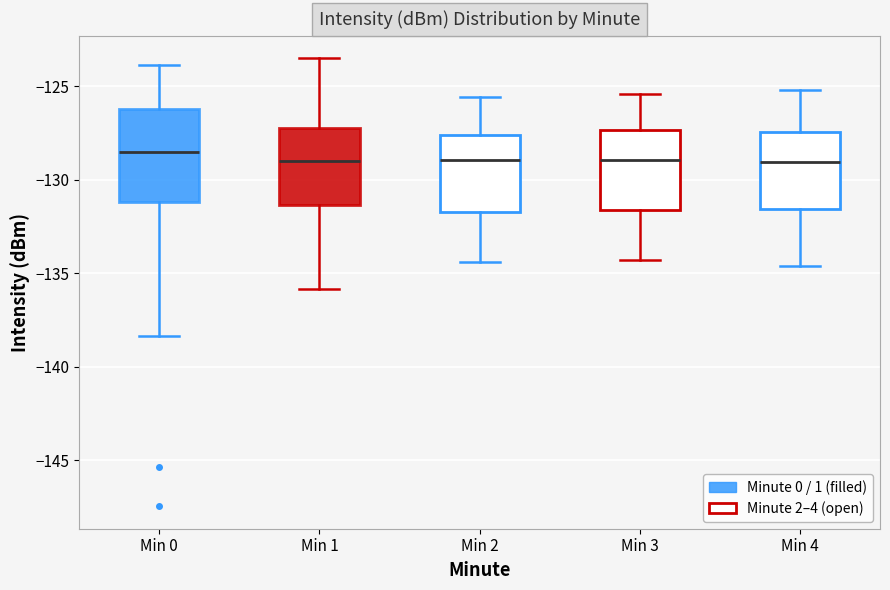

Reading left to right, read every box against the y-axis: the position of its median line, the range the box covers, and the ends of its whiskers. The values are not printed on the chart, so give them approximately, as read against the axis.

Min 0: median -128.5, box -131.0 to -126.0, whiskers -138.5 to -124.0
Min 1: median -129.0, box -131.5 to -127.0, whiskers -136.0 to -123.5
Min 2: median -129.0, box -131.5 to -127.5, whiskers -134.5 to -125.5
Min 3: median -129.0, box -131.5 to -127.5, whiskers -134.5 to -125.5
Min 4: median -129.0, box -131.5 to -127.5, whiskers -134.5 to -125.0